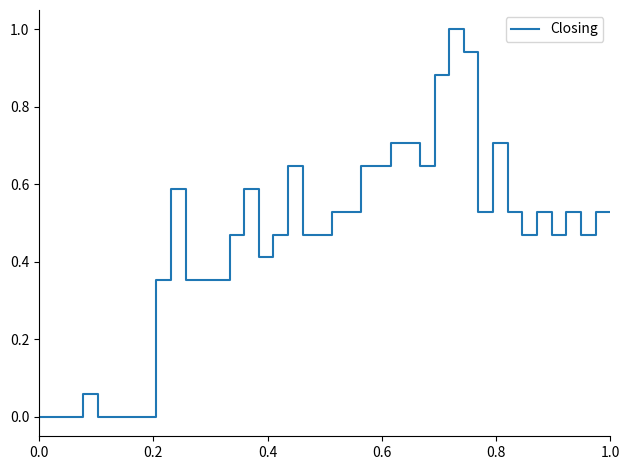

What is the difference between the maximum and minimum values?

1.0